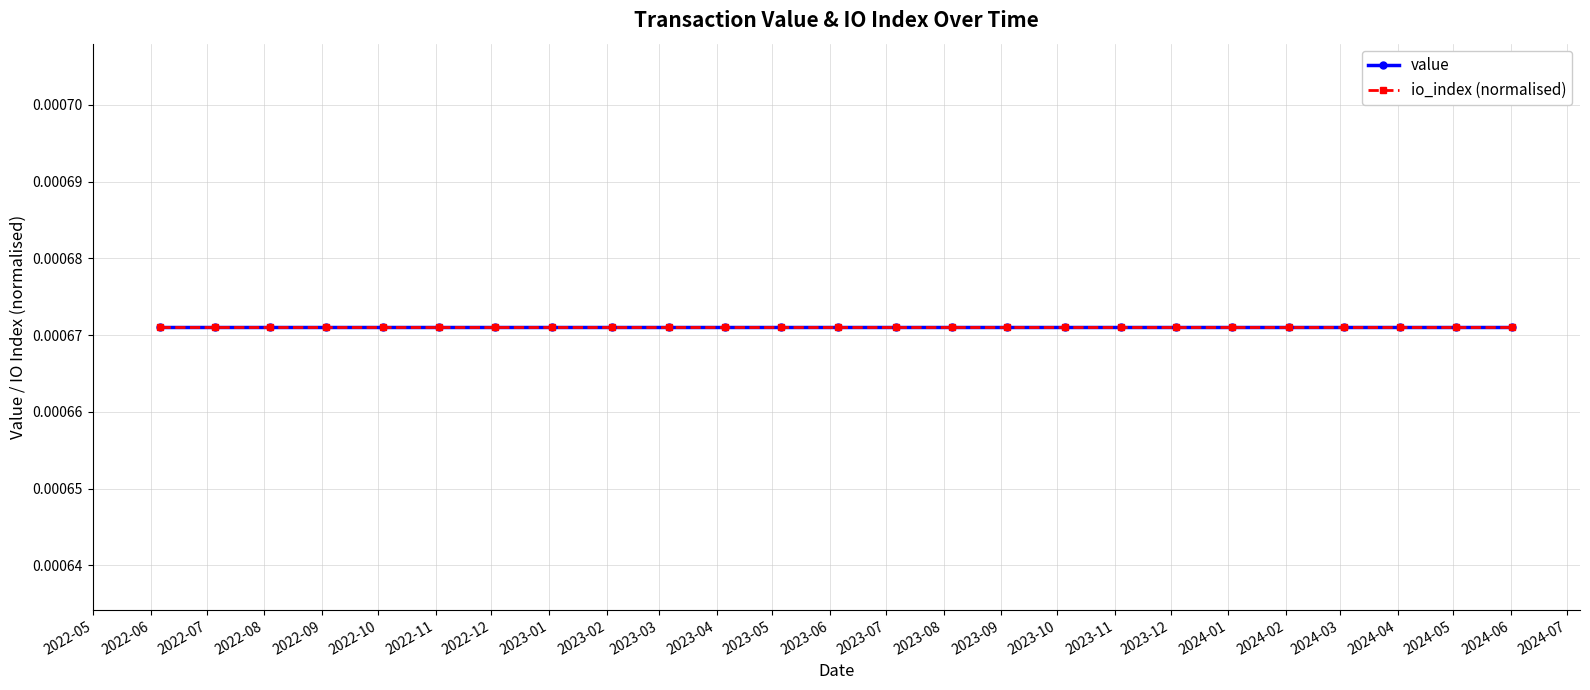

Is the value of value at 23 greater than the value of io_index at 9?

No